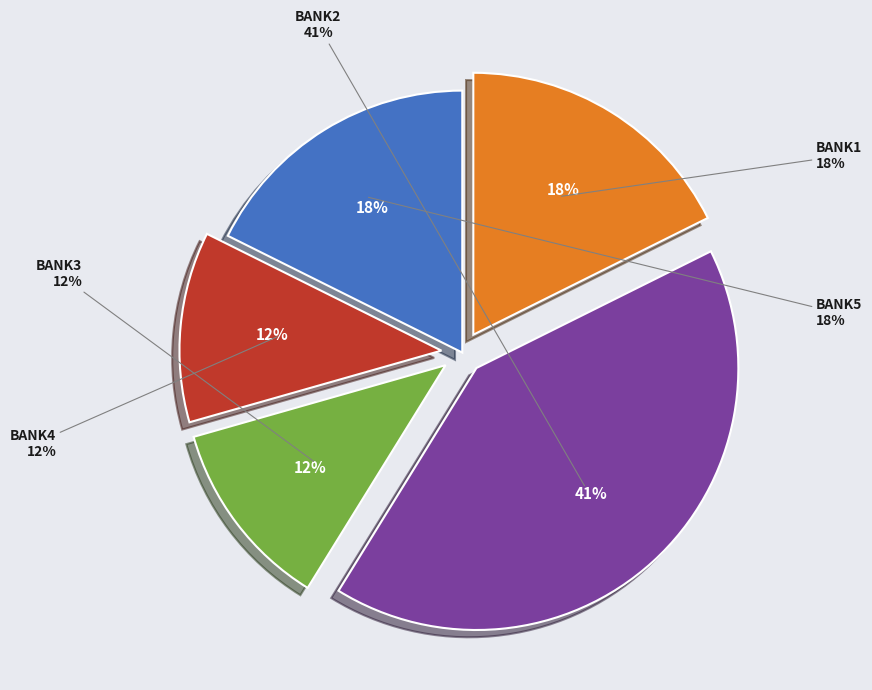

How many segments does this pie chart have?

5